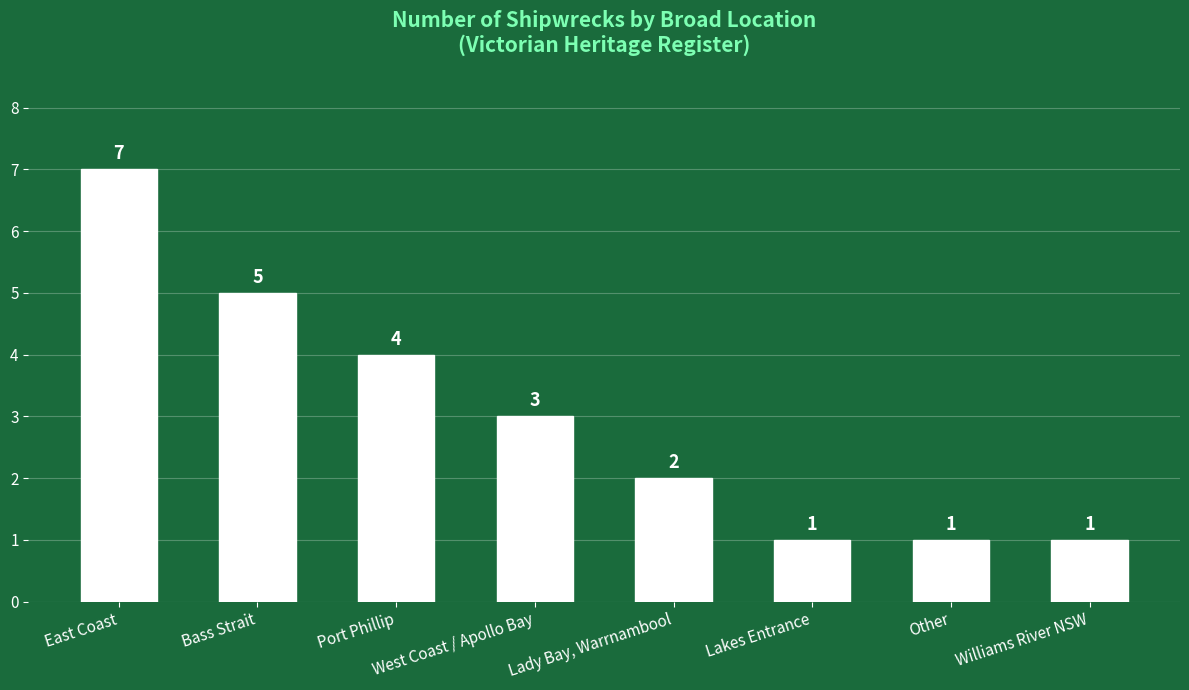

At which label does the data first exceed 3?

East Coast